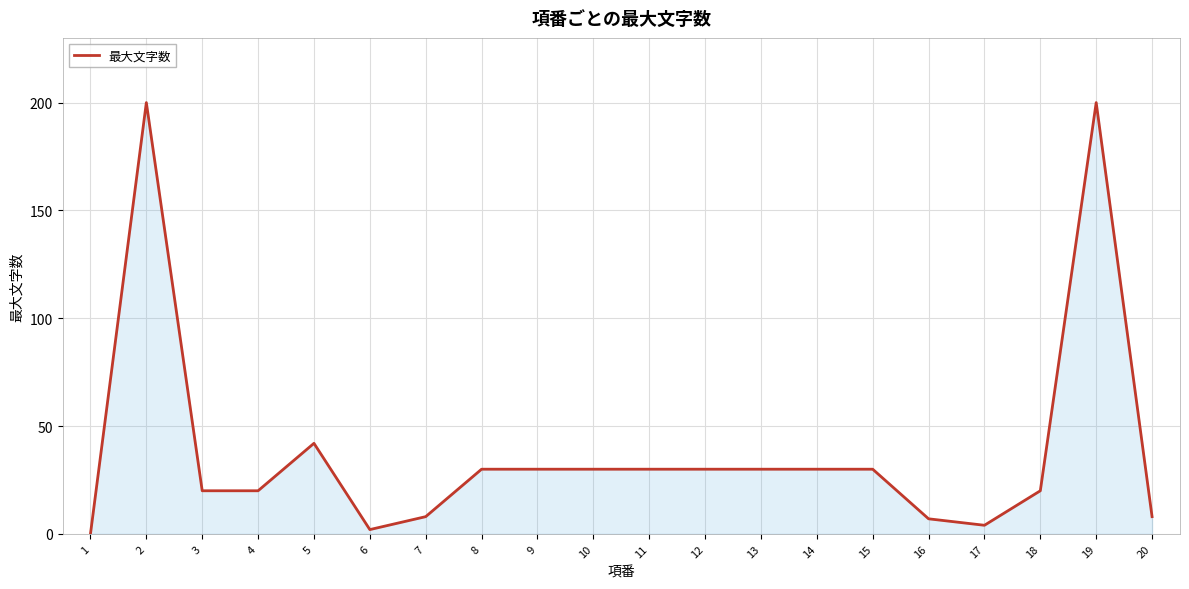

Approximately how many times larger is the value at 4 compared to 7?

2.5